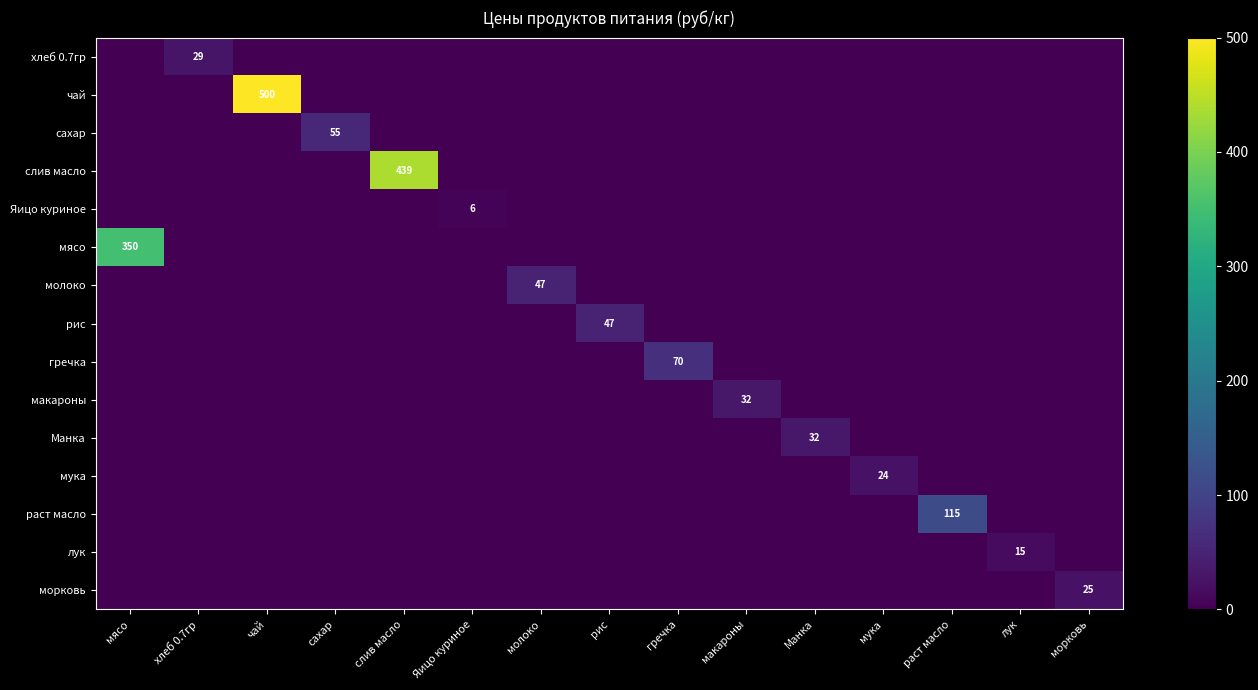

Is it true that макароны equals 0.0 at чай?

True